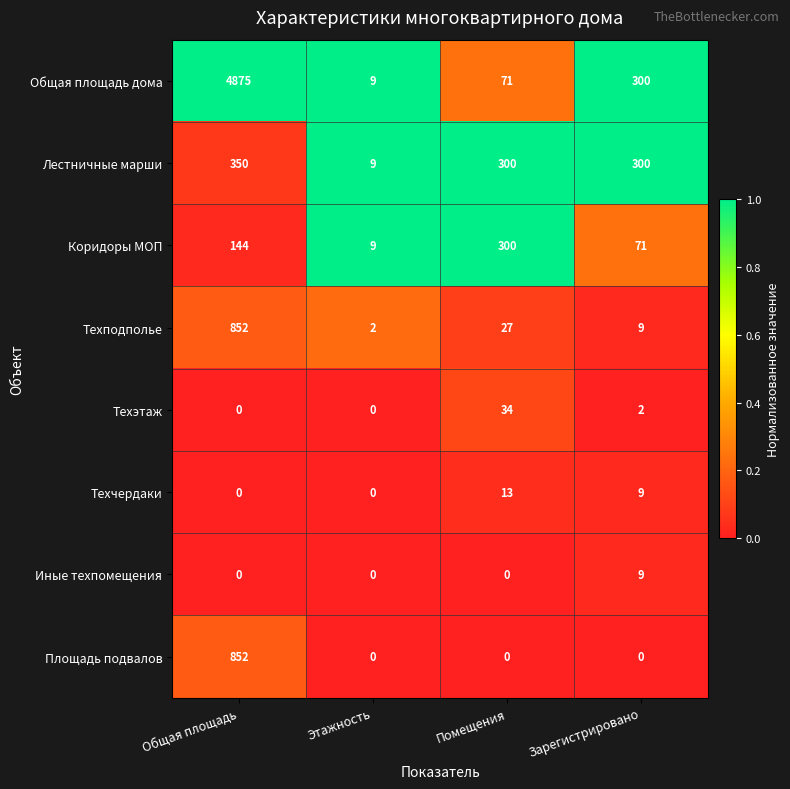

Rank the categories by Общая площадь дома value from highest to lowest.

Общая площадь, Зарегистрировано, Помещения, Этажность